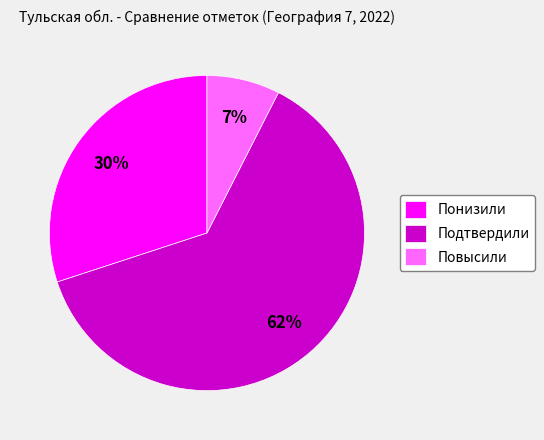

Between Понизили and Повысили, which is larger?

Понизили